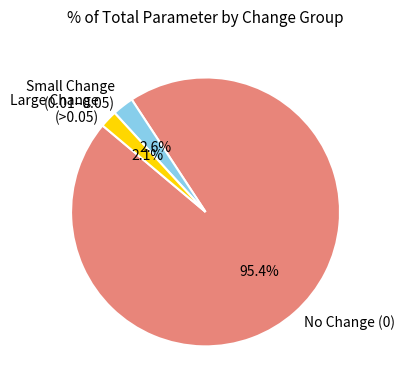

Between Large Change (>0.05) and No Change (0), which is larger?

No Change (0)